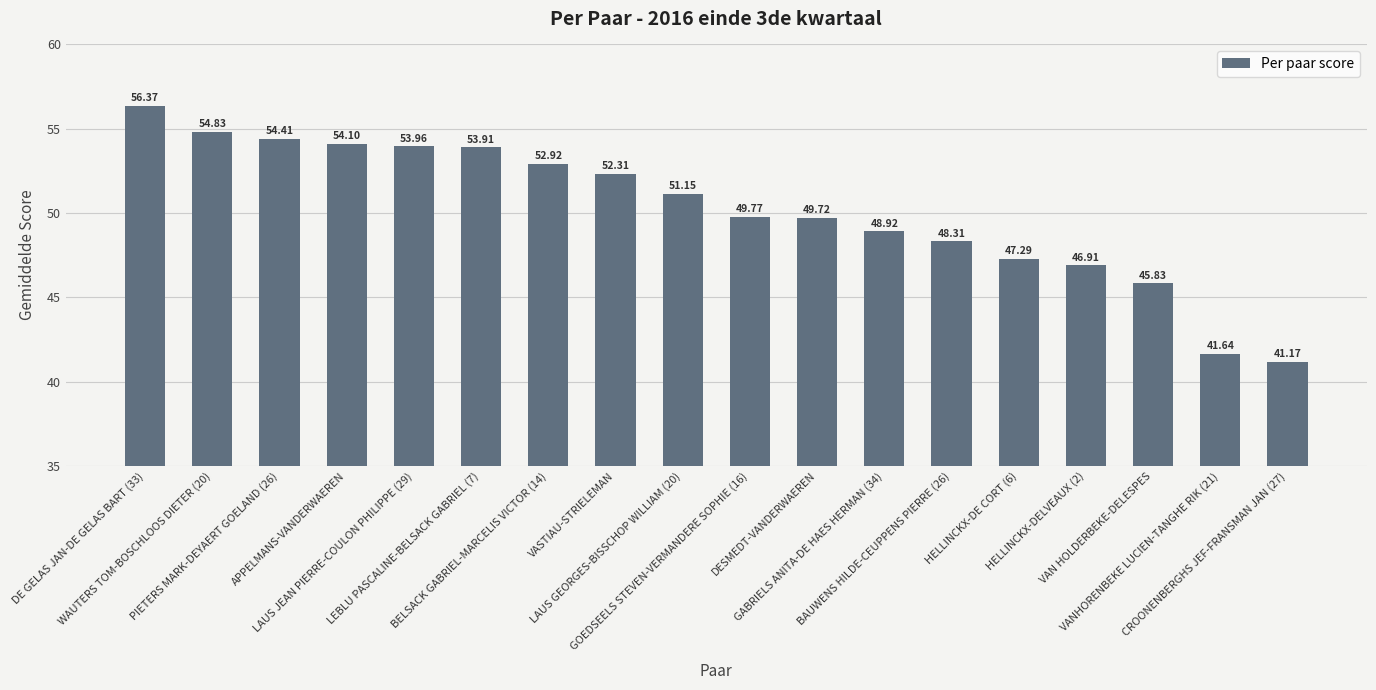

What is the sum of all values?

903.5